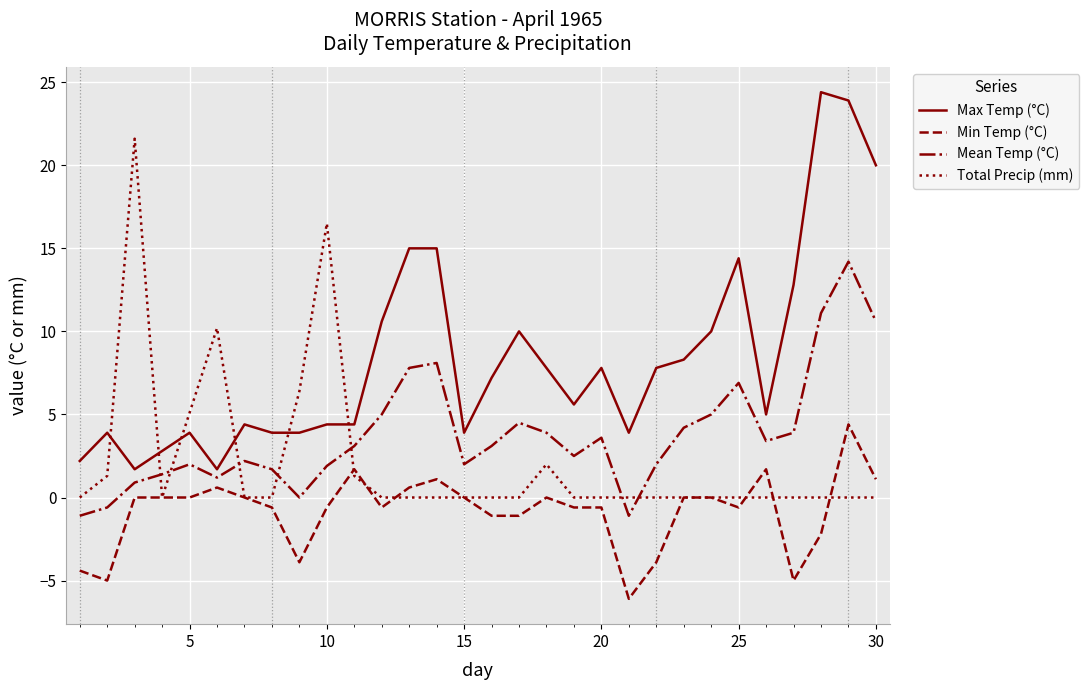

How many interior local peaks does the Mean Temp (°C) series have?

7